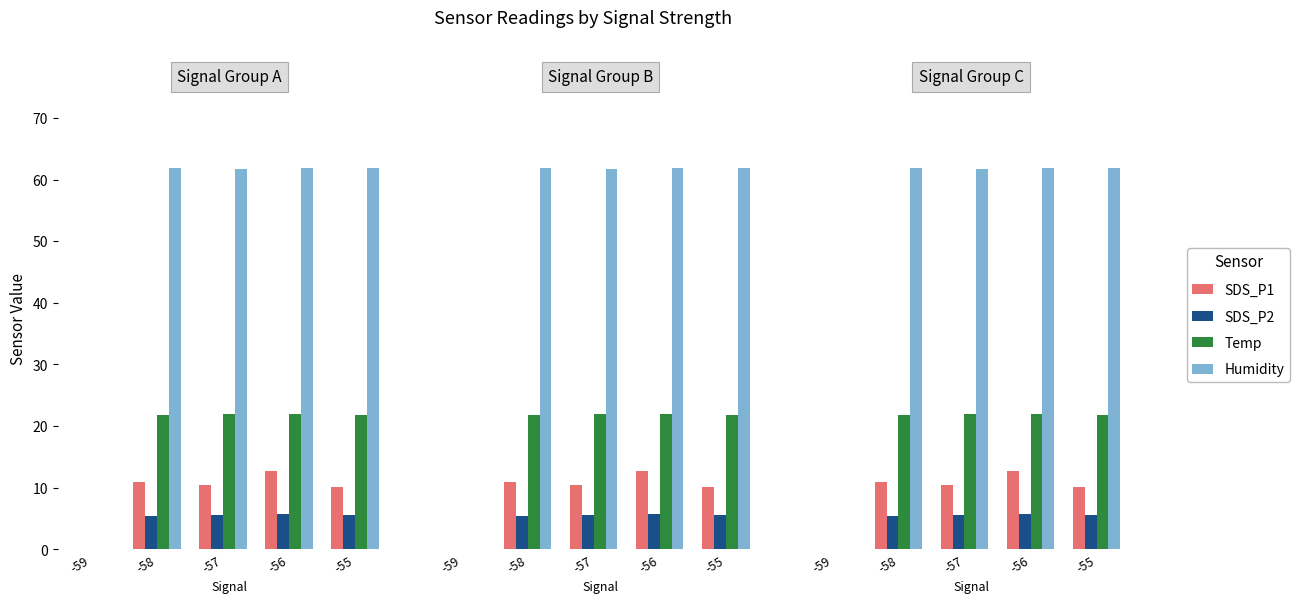

Which series changed the most between -59 and -57?

Humidity